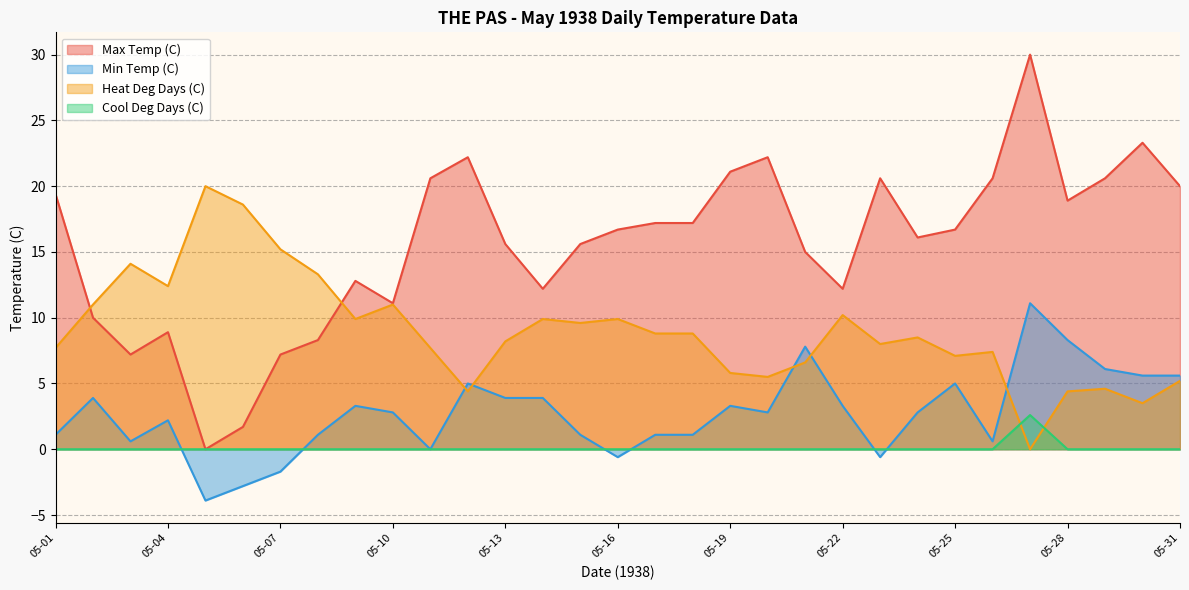

Between 05-01 and 05-22, which series saw the biggest shift?

Max Temp (C)